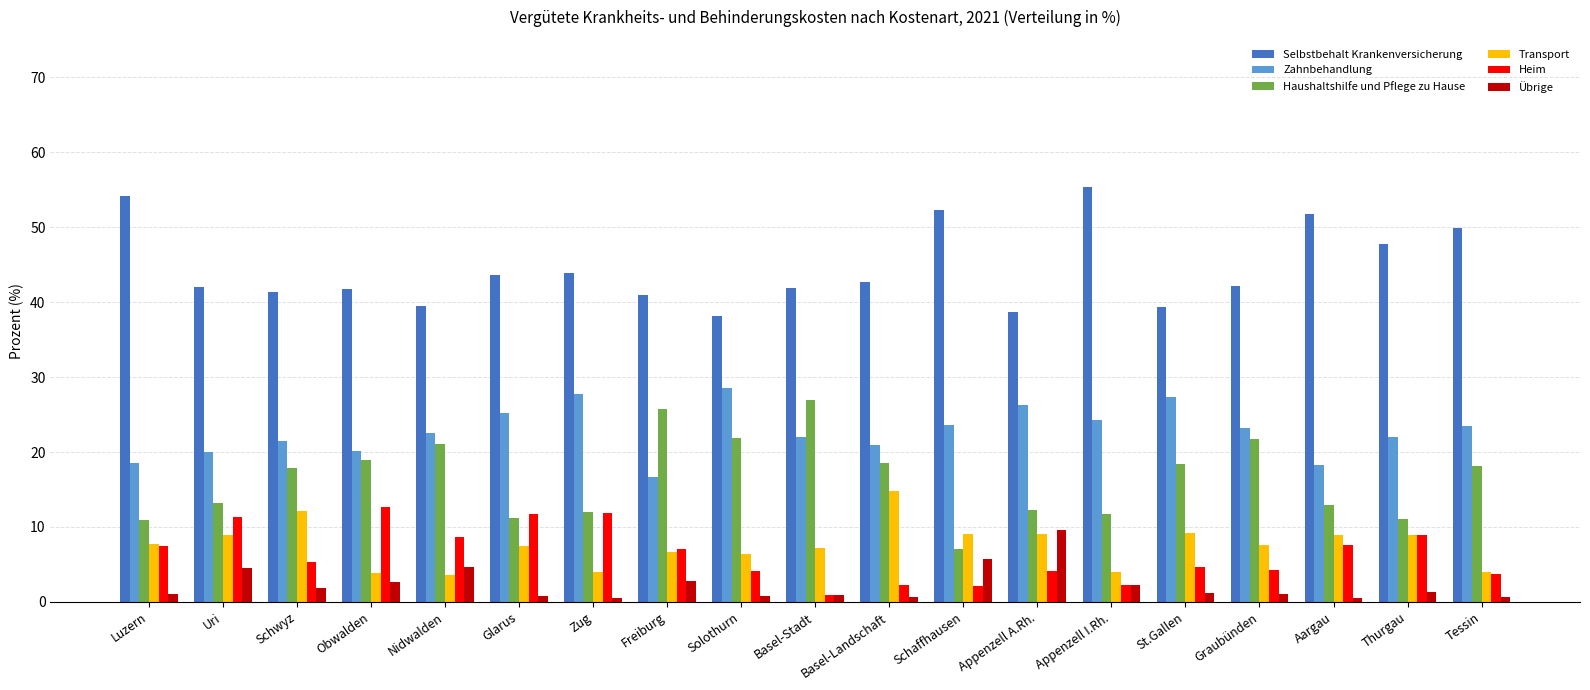

What is the difference between the maximum and second lowest values in the Transport series?

10.9